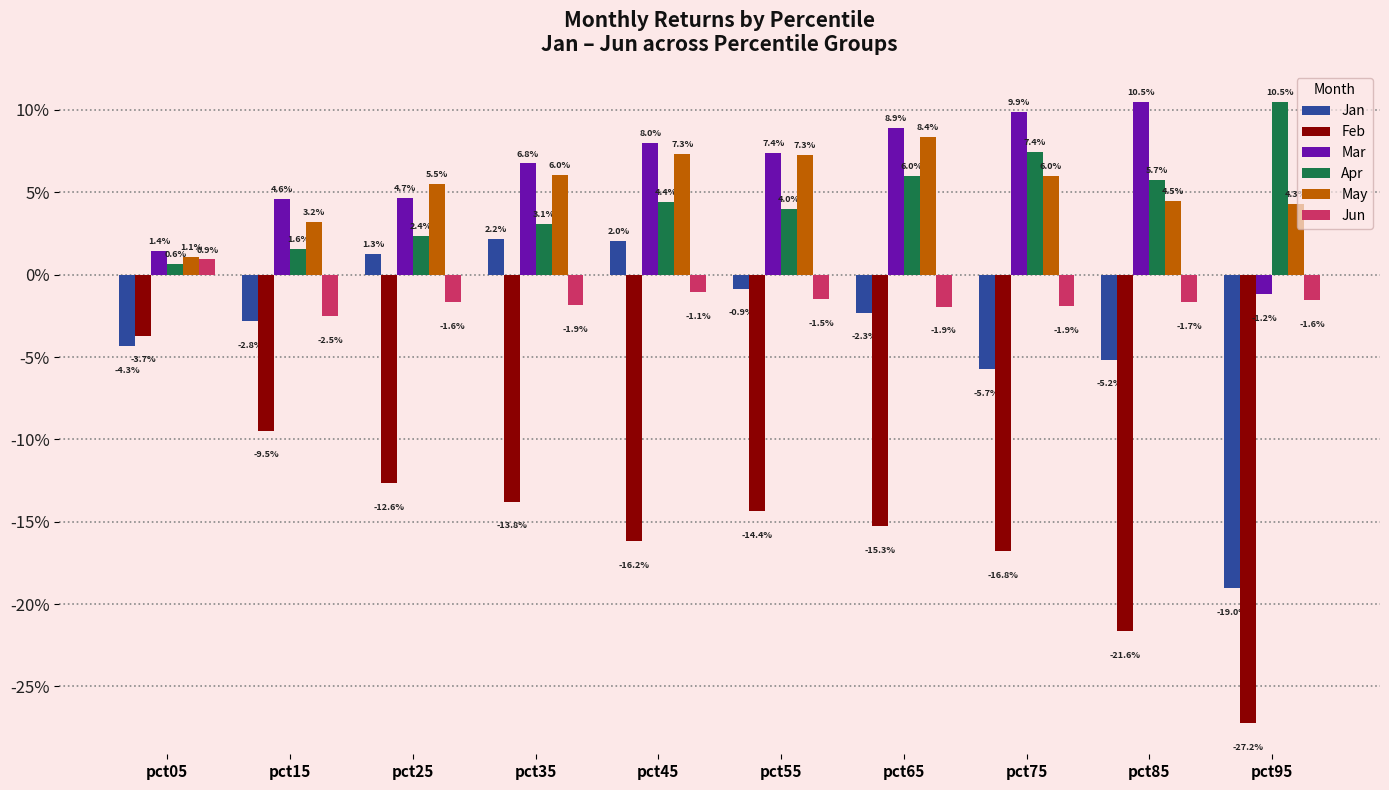

Reading right to left, transcribe all the data shown in this chart.

Jan: pct95=-0.2	pct85=-0.1	pct75=-0.1	pct65=-0.0	pct55=-0.0	pct45=0.0	pct35=0.0	pct25=0.0	pct15=-0.0	pct05=-0.0
Feb: pct95=-0.3	pct85=-0.2	pct75=-0.2	pct65=-0.2	pct55=-0.1	pct45=-0.2	pct35=-0.1	pct25=-0.1	pct15=-0.1	pct05=-0.0
Mar: pct95=-0.0	pct85=0.1	pct75=0.1	pct65=0.1	pct55=0.1	pct45=0.1	pct35=0.1	pct25=0.0	pct15=0.0	pct05=0.0
Apr: pct95=0.1	pct85=0.1	pct75=0.1	pct65=0.1	pct55=0.0	pct45=0.0	pct35=0.0	pct25=0.0	pct15=0.0	pct05=0.0
May: pct95=0.0	pct85=0.0	pct75=0.1	pct65=0.1	pct55=0.1	pct45=0.1	pct35=0.1	pct25=0.1	pct15=0.0	pct05=0.0
Jun: pct95=-0.0	pct85=-0.0	pct75=-0.0	pct65=-0.0	pct55=-0.0	pct45=-0.0	pct35=-0.0	pct25=-0.0	pct15=-0.0	pct05=0.0